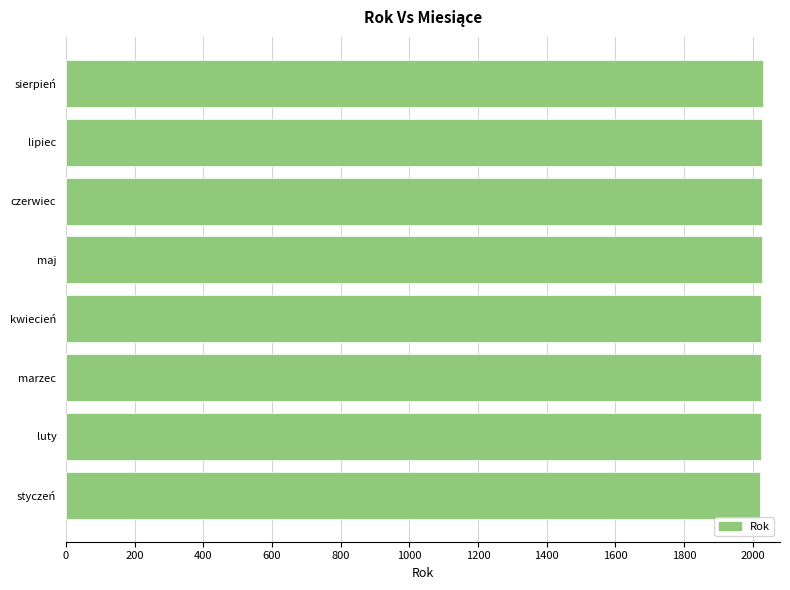

How many values are between 2025 and 2029?

5